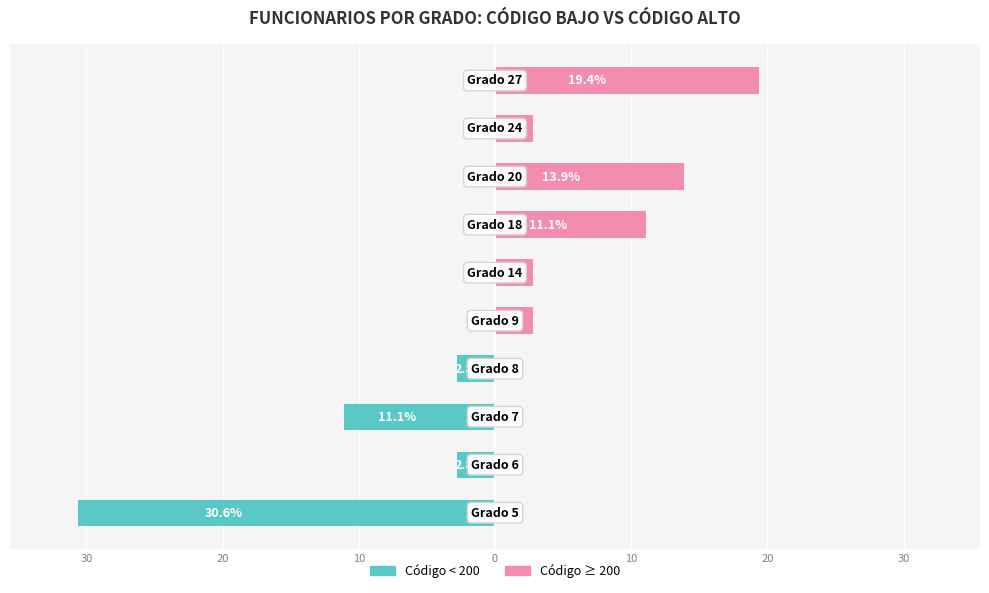

How many bars are there in each group?

2